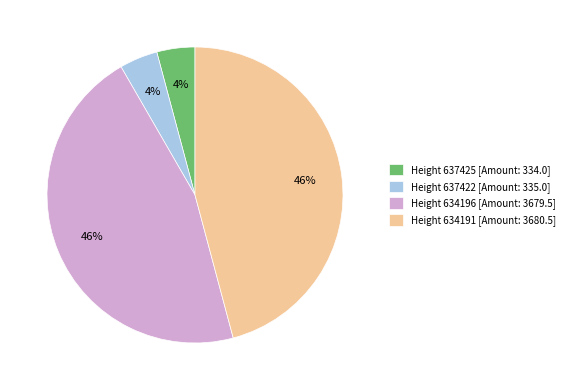

To the nearest percent, what is the combined percentage of Height 634196 [Amount: 3679.5] and Height 637422 [Amount: 335.0]?

50%